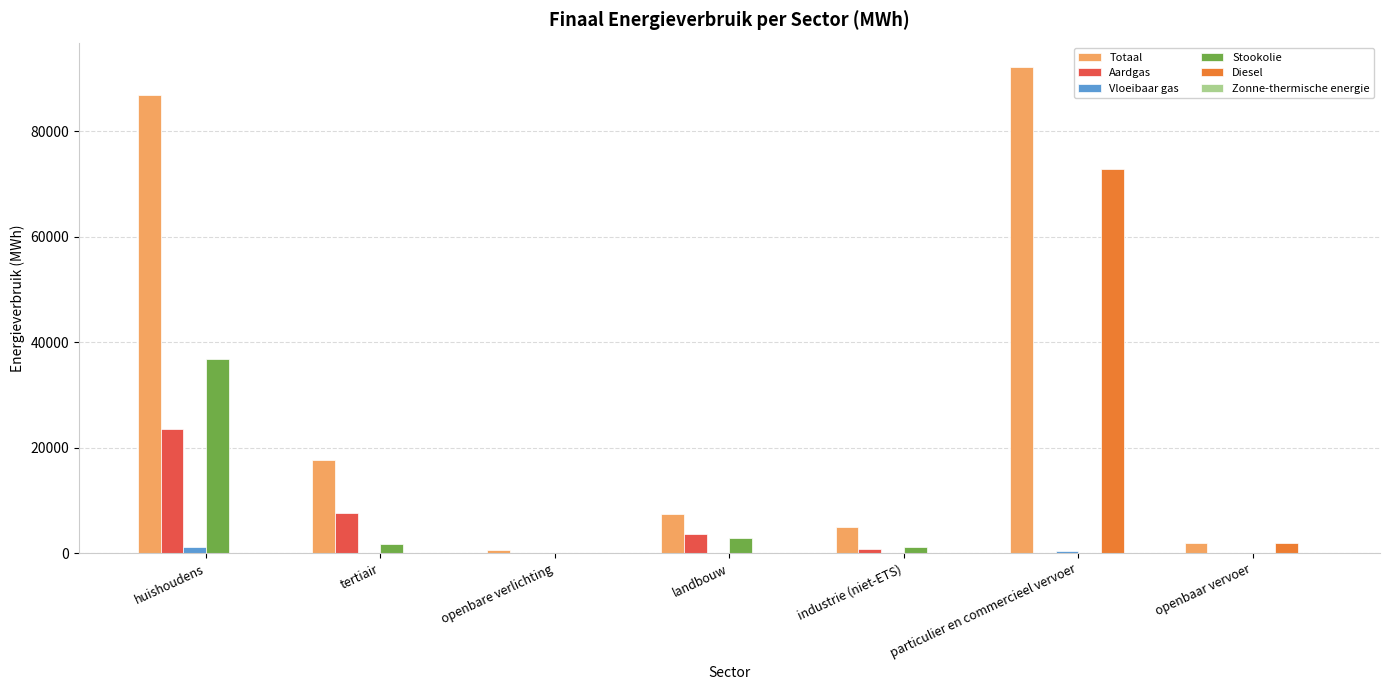

The Totaal series shows 86829.7 at huishoudens. True or false?

True